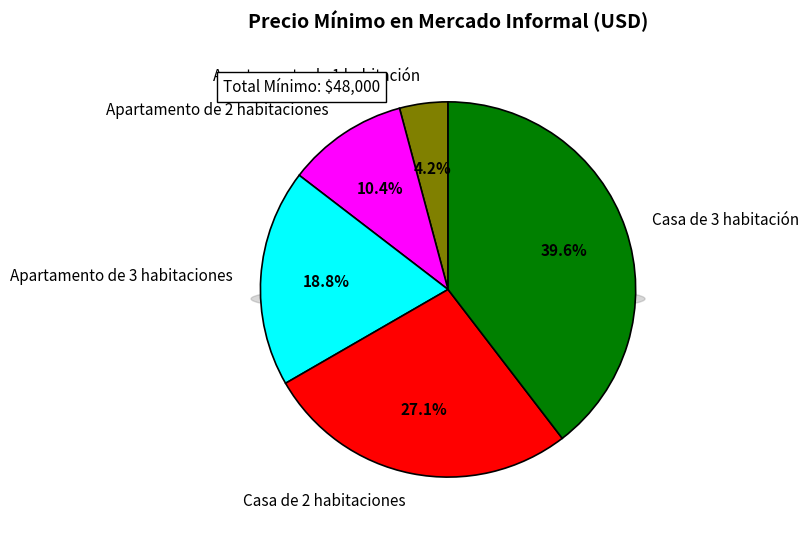

Between Casa de 3 habitación and Apartamento de 3 habitaciones, which is larger?

Casa de 3 habitación